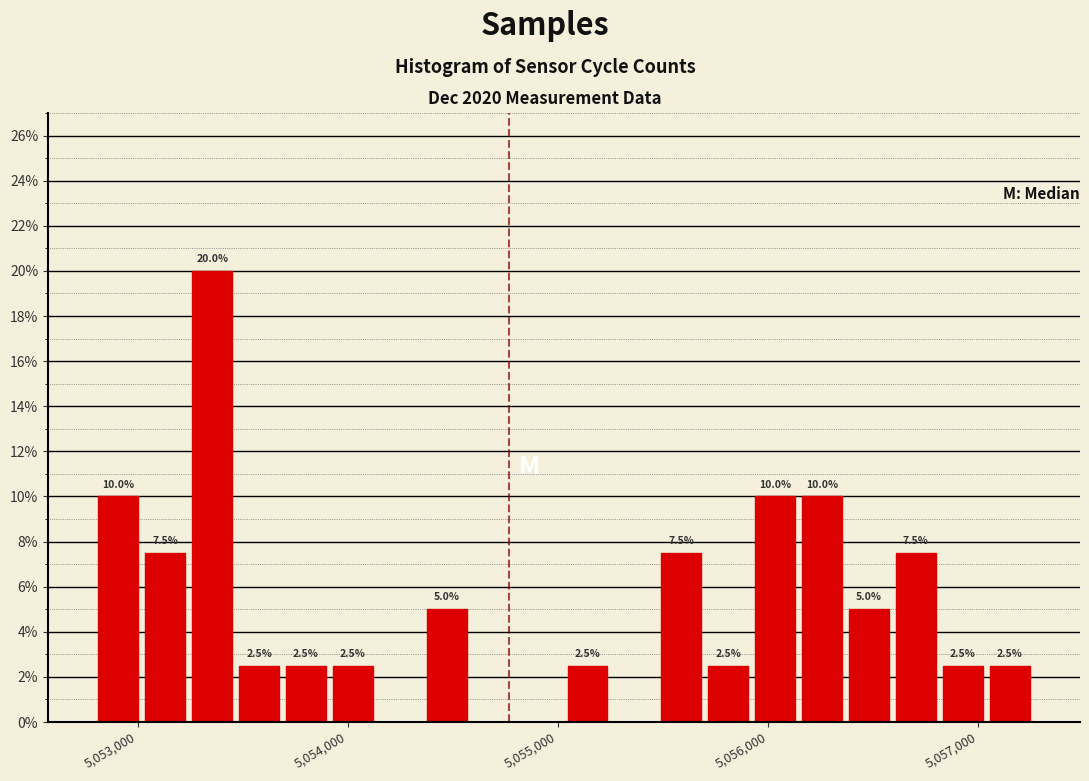

Read against the x-axis, roughly where is the centre of the tallest bar?

5053400